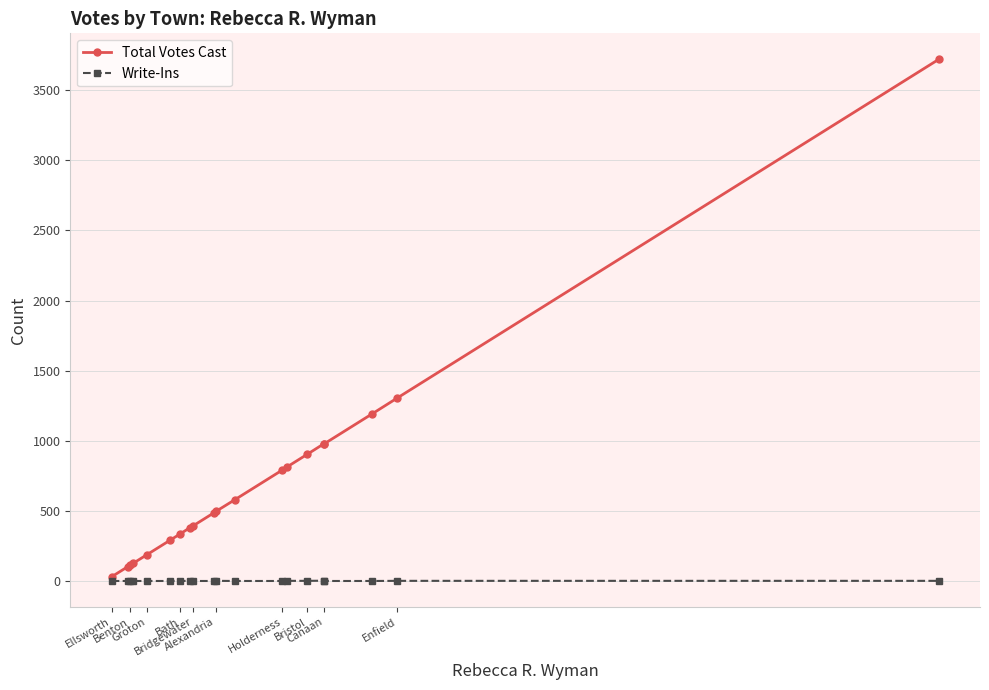

What is the total value across all series at Bristol?

905